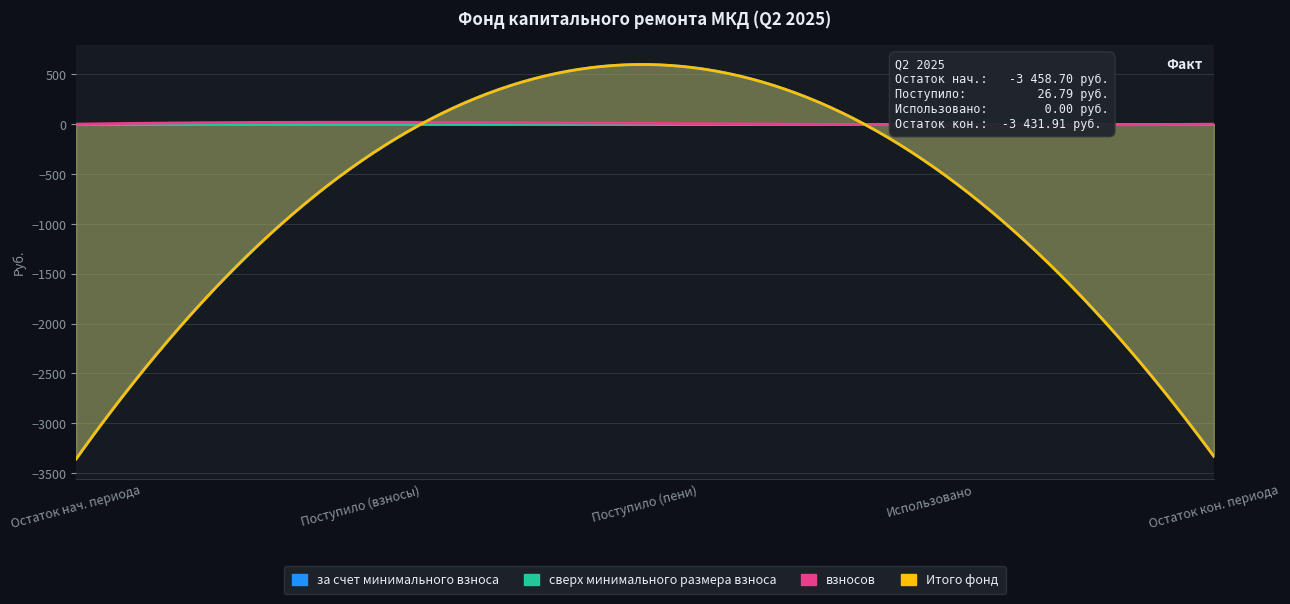

Which has a higher value, Начало периода or Конец периода?

Конец периода